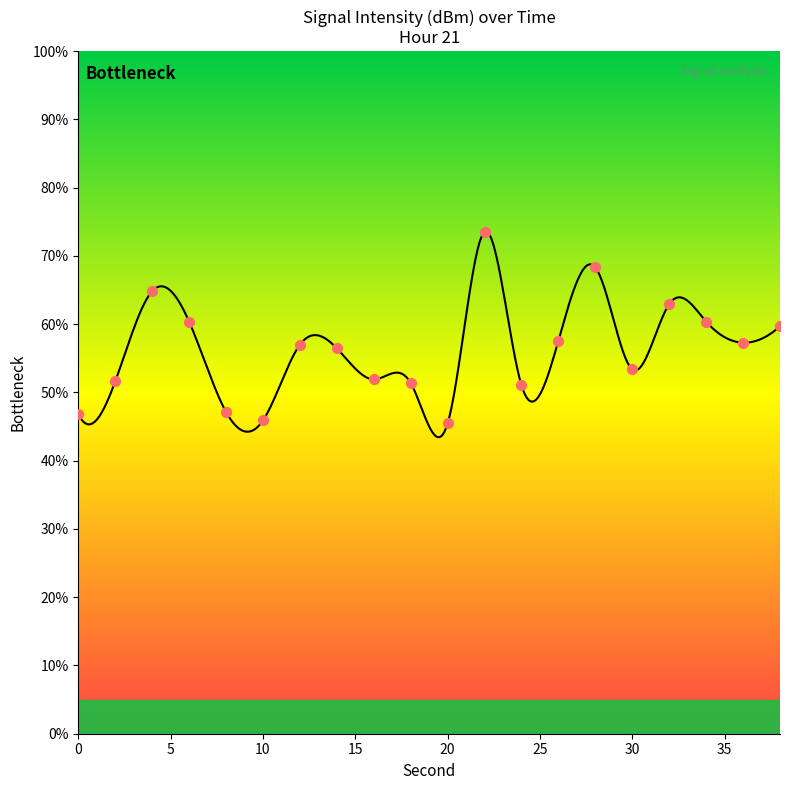

Between 32 and 24, which is larger?

32